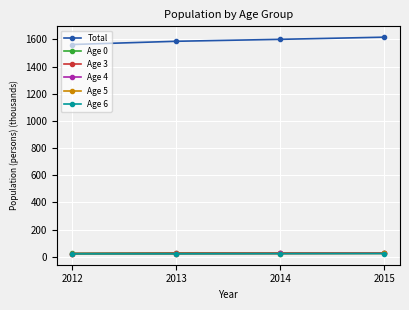

The value of Total at 2014 is 1600.3. True or false?

True